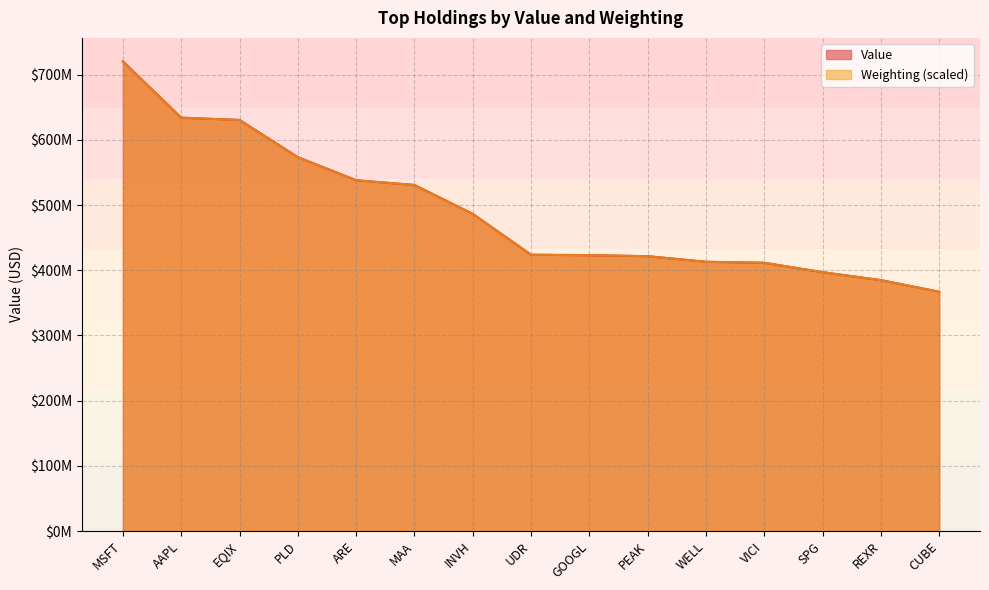

Does the chart display data point markers on the line(s)?

No